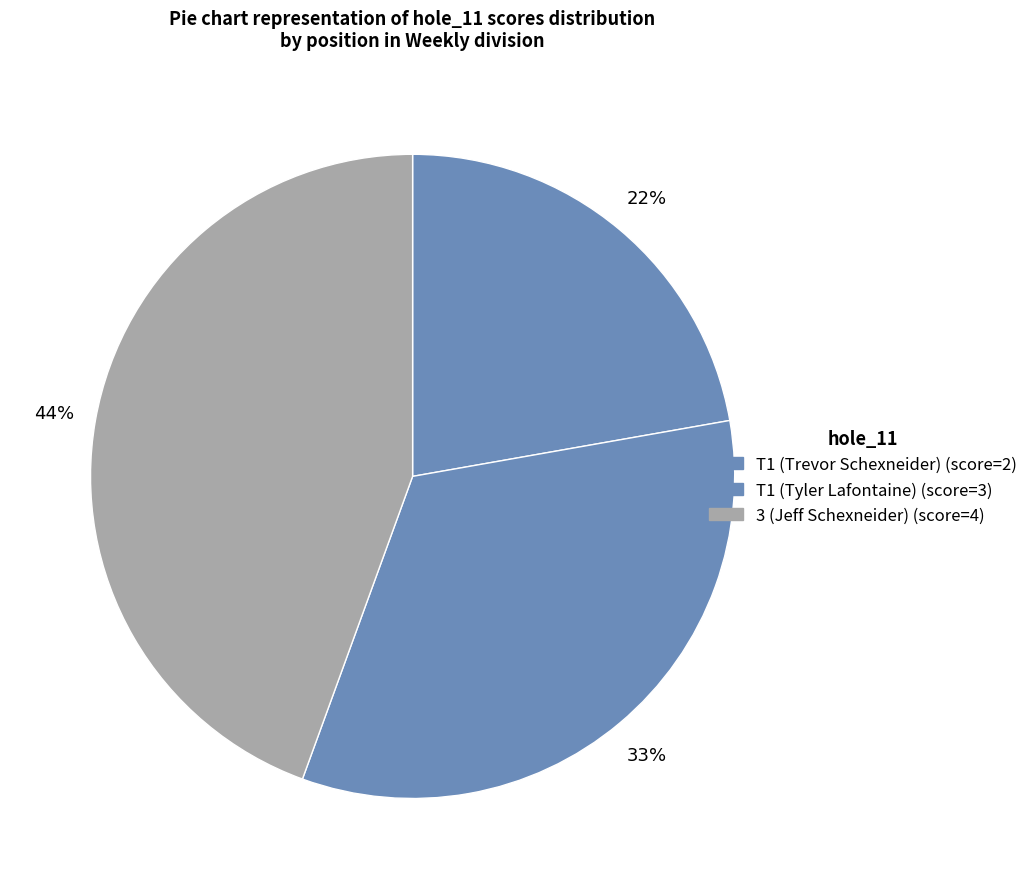

Combined, what portion of the pie is T1 (Tyler Lafontaine) and T1 (Trevor Schexneider)?

55.6%